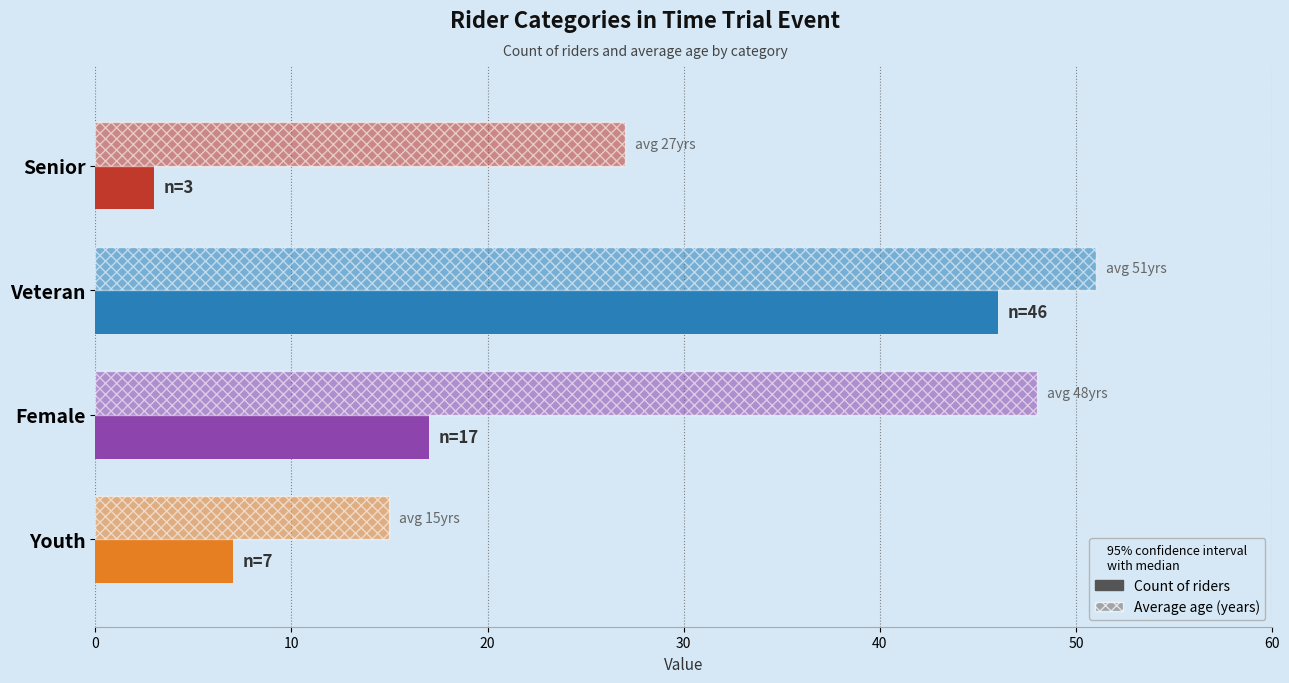

Count the number of data series in this chart.

2